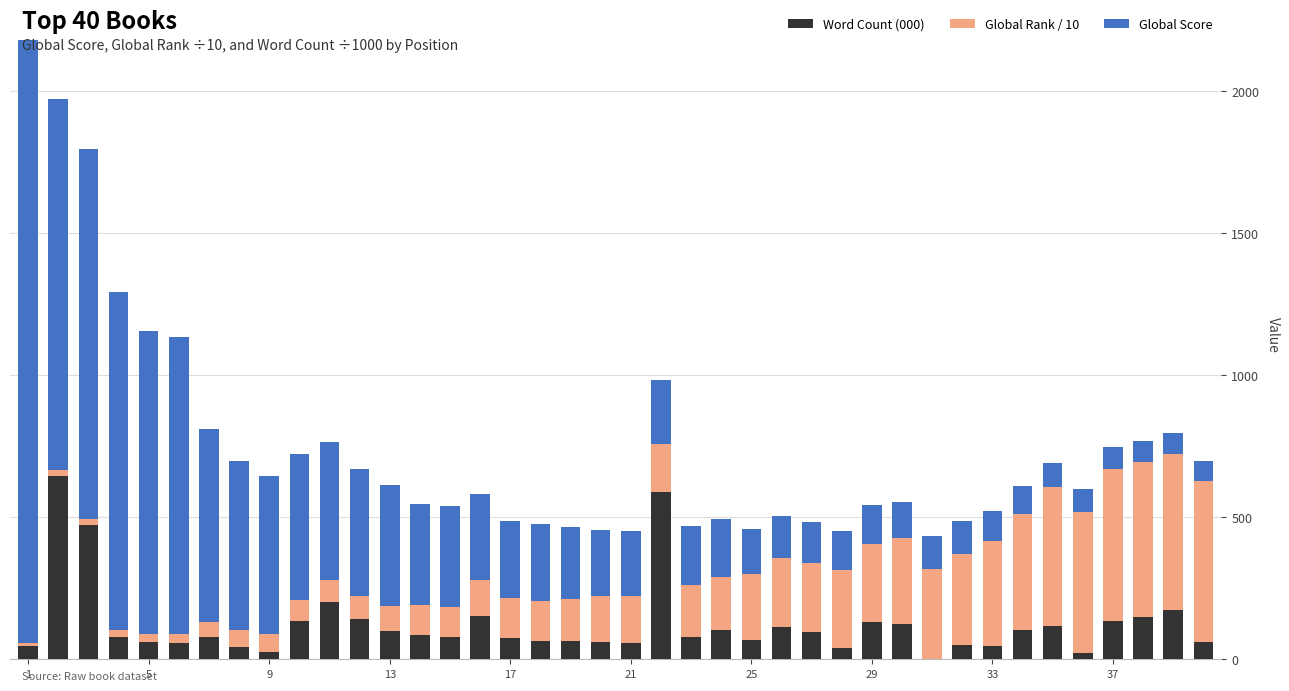

What is the sum of all Word Count (000) values?

4952.4